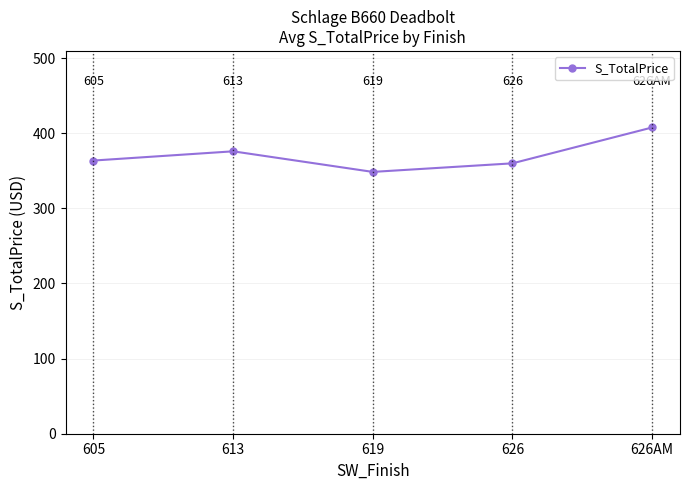

What position from the left is 626?

4